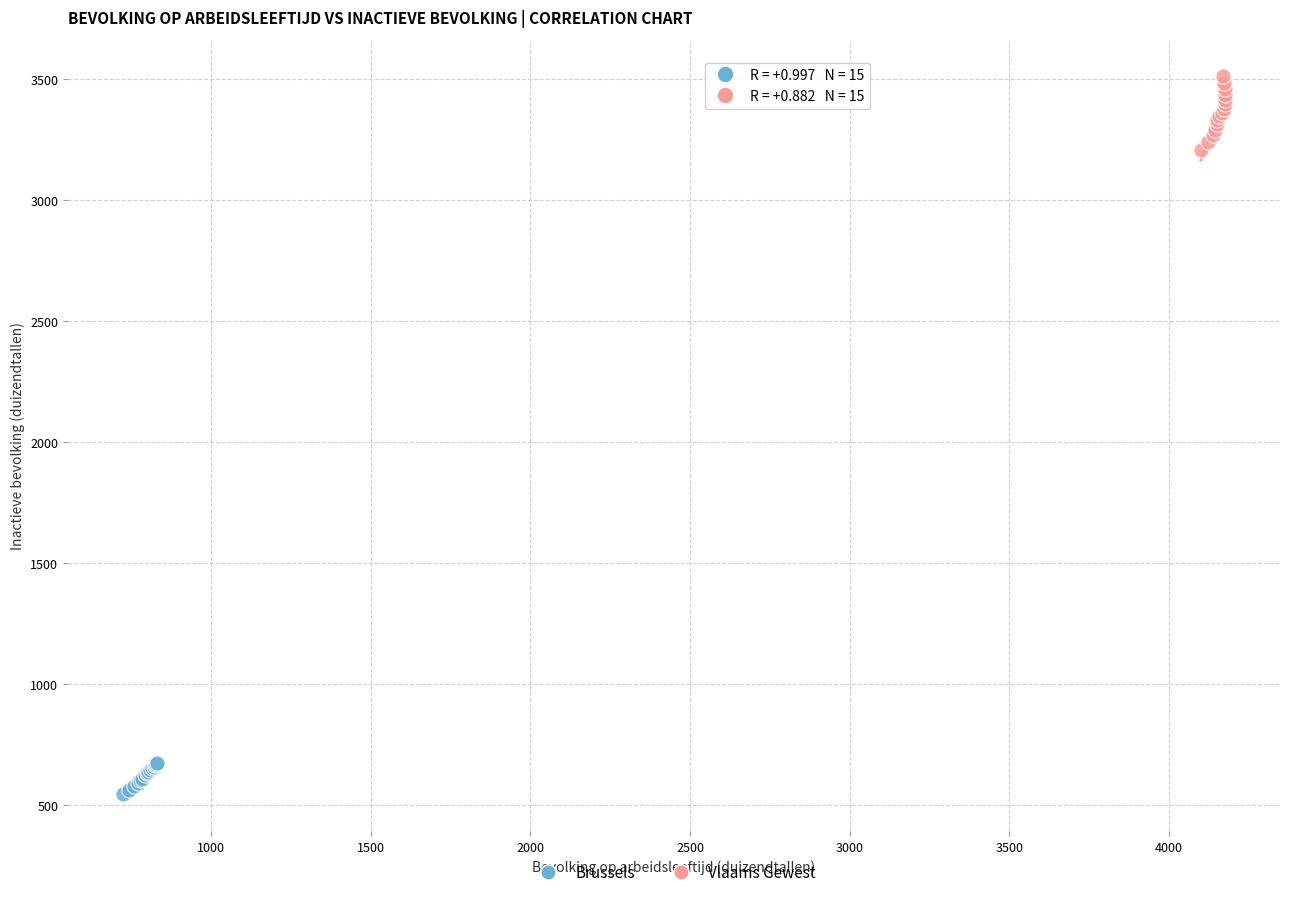

Which series contains the highest Y value?

Vlaams Gewest